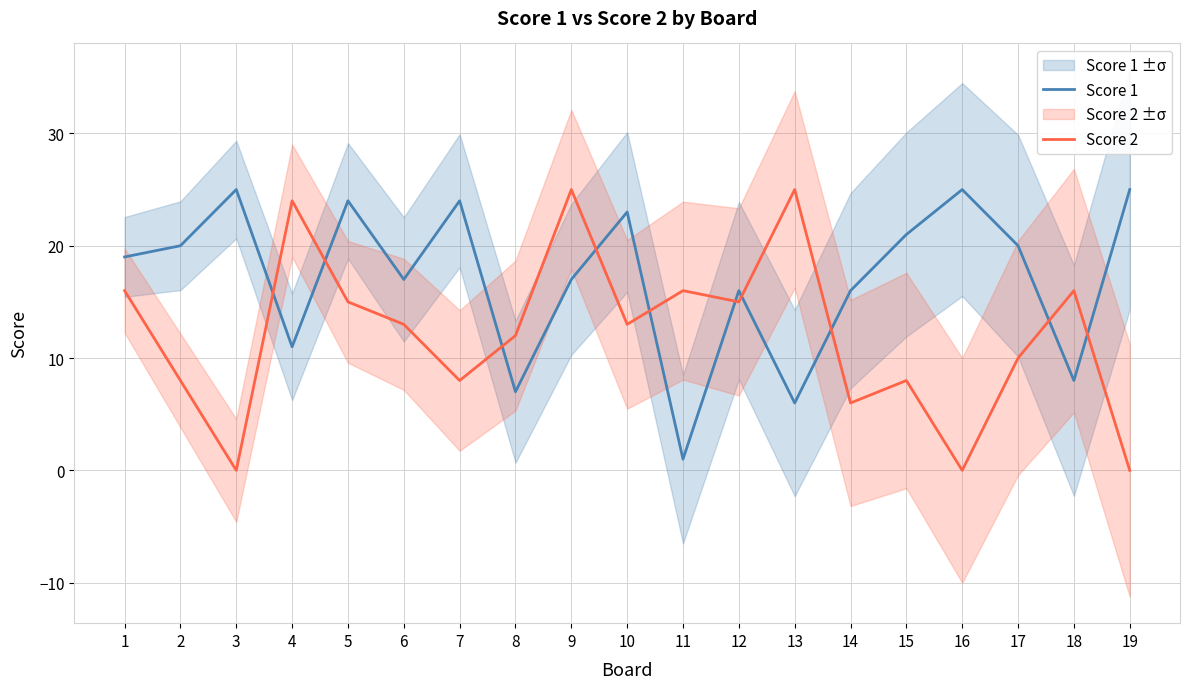

The Score 2 series shows 24 at 4. True or false?

True